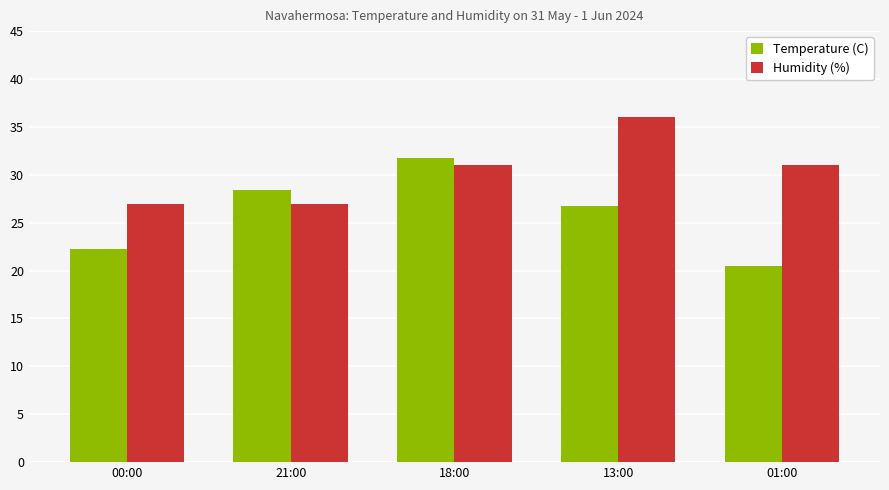

What is the value of the Humidity (%) bar at the 2nd from the left?

27.0